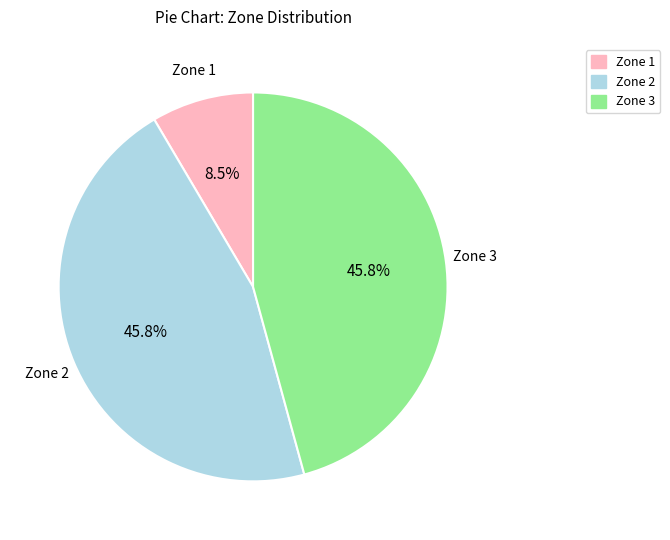

Approximately how many times larger is the value at Zone 2 compared to Zone 1?

5.4